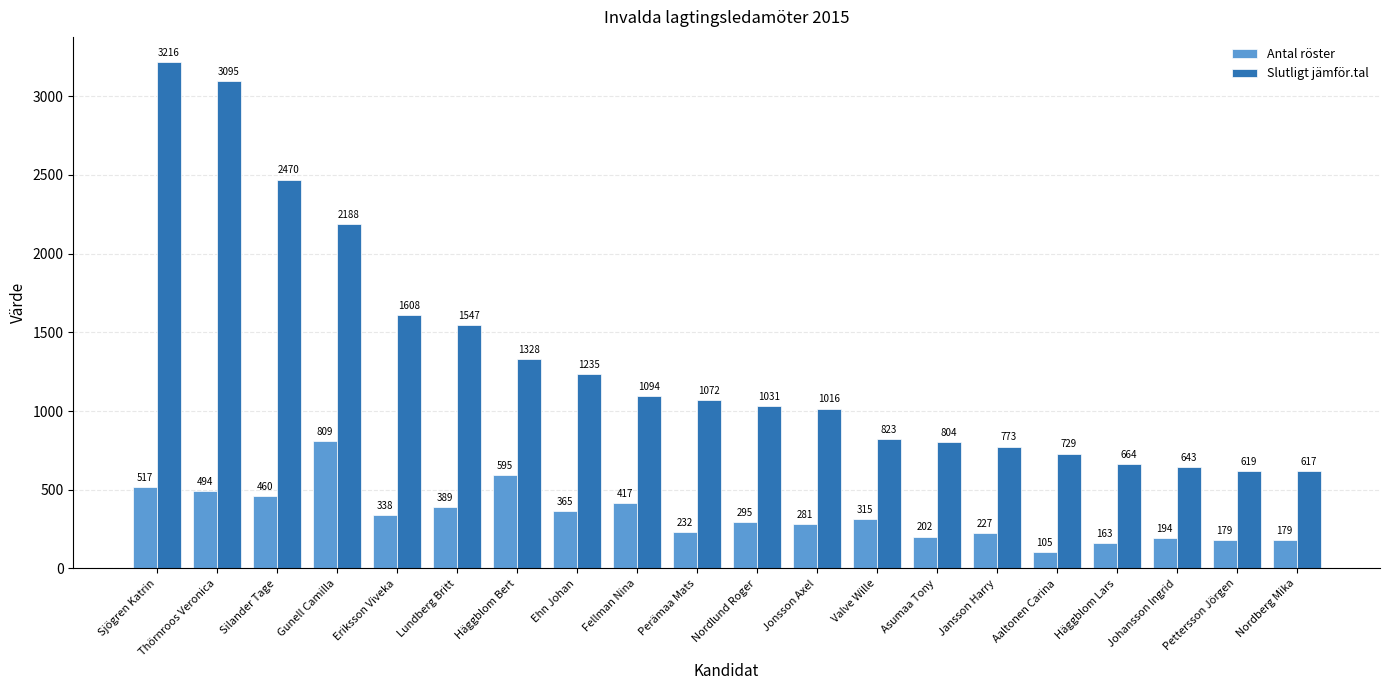

Which series changed the most between Jonsson Axel and Pettersson Jörgen?

Slutligt jämför.tal